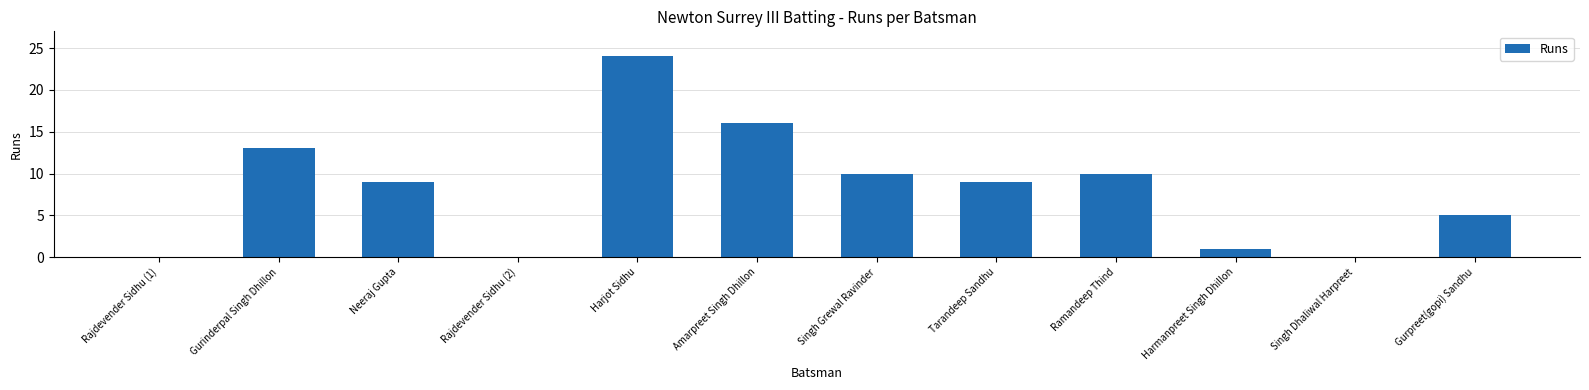

At which label is the value closest to 12?

Gurinderpal Singh Dhillon